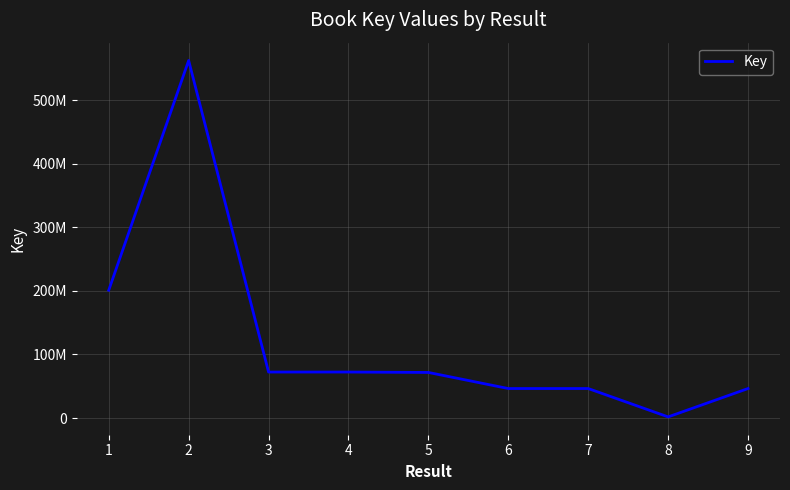

List the labels in order of value, largest first.

2, 1, 3, 4, 5, 9, 6, 7, 8